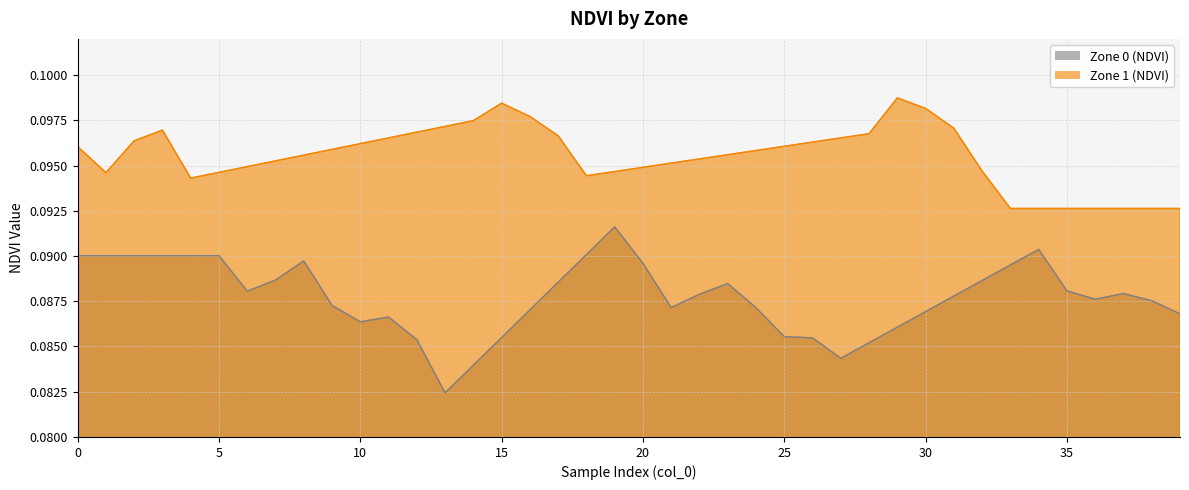

True or false: Zone 0 (NDVI) has more than 1 interior local peaks.

True